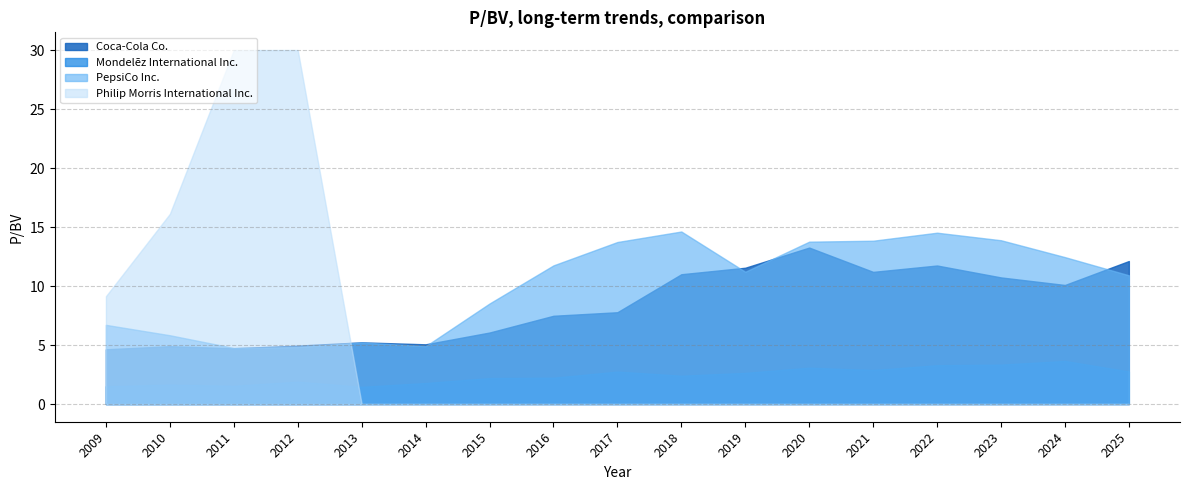

The Philip Morris International Inc. series shows 0.0 at 2016. True or false?

True